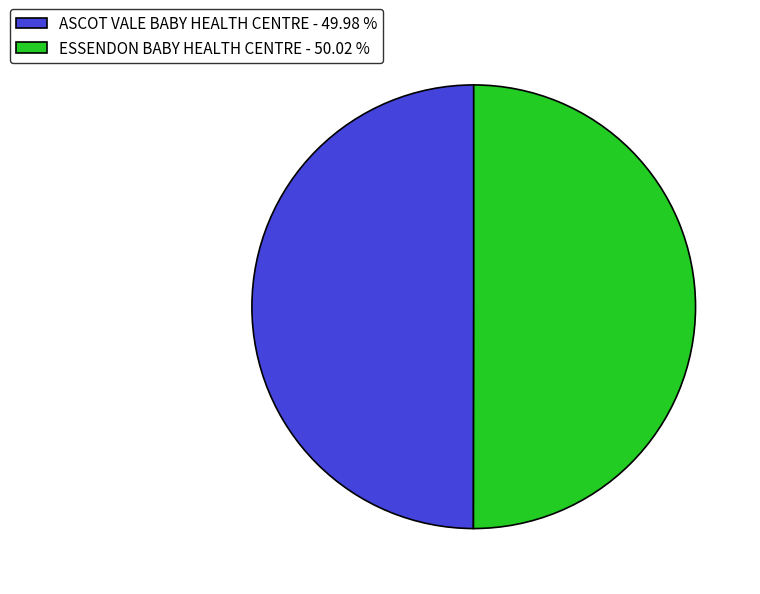

Combined, do ASCOT VALE BABY HEALTH CENTRE - 49.98 % and ESSENDON BABY HEALTH CENTRE - 50.02 % account for over 50%?

Yes